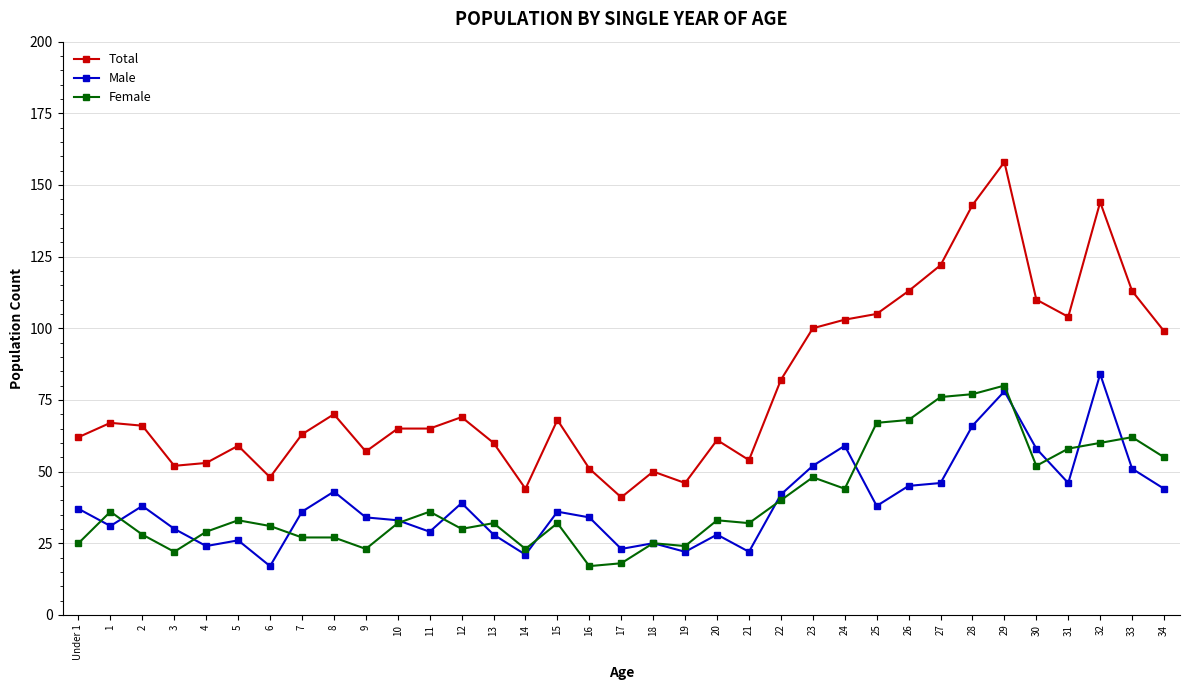

Where is the first local maximum for Female?

1